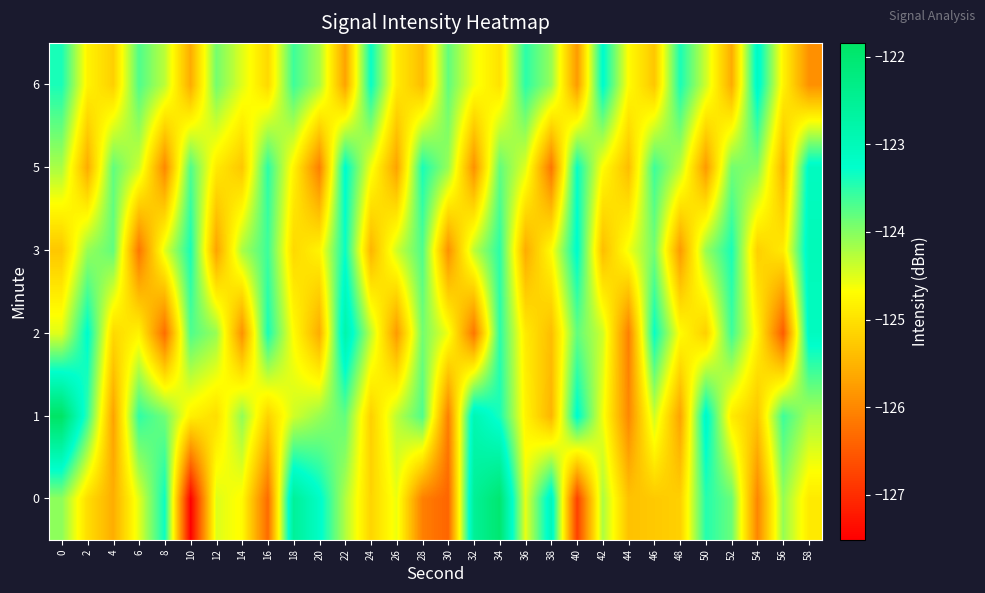

What is the greatest value displayed?

-121.8